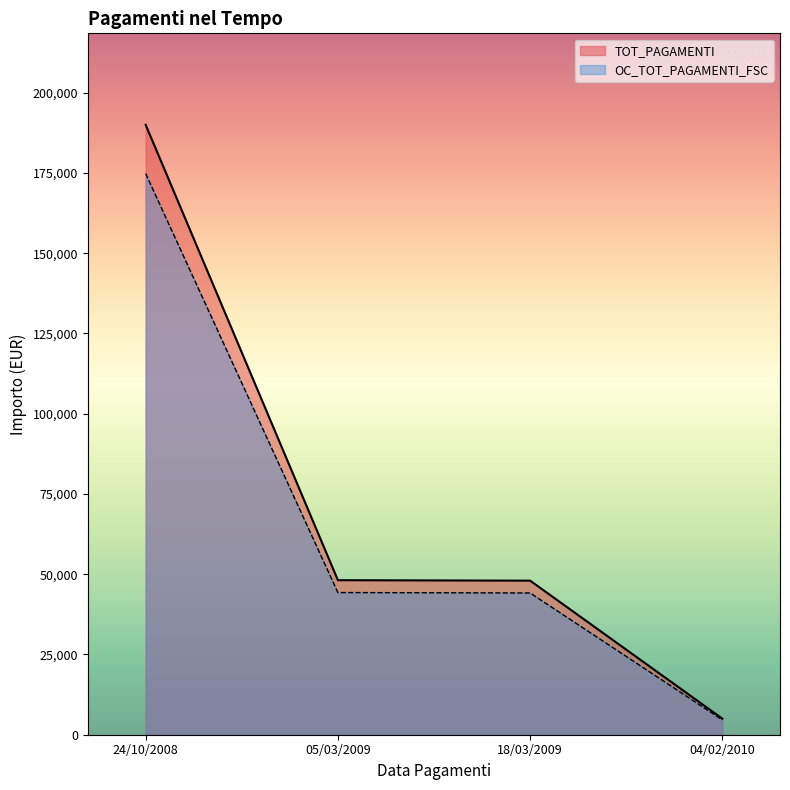

At which label does OC_TOT_PAGAMENTI_FSC reach its peak?

24/10/2008